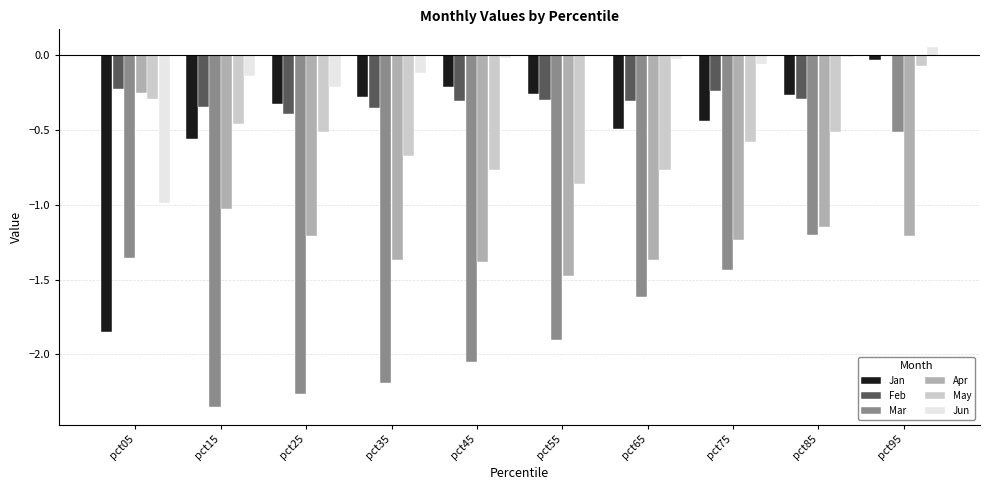

Which series changed the most between pct25 and pct65?

Mar